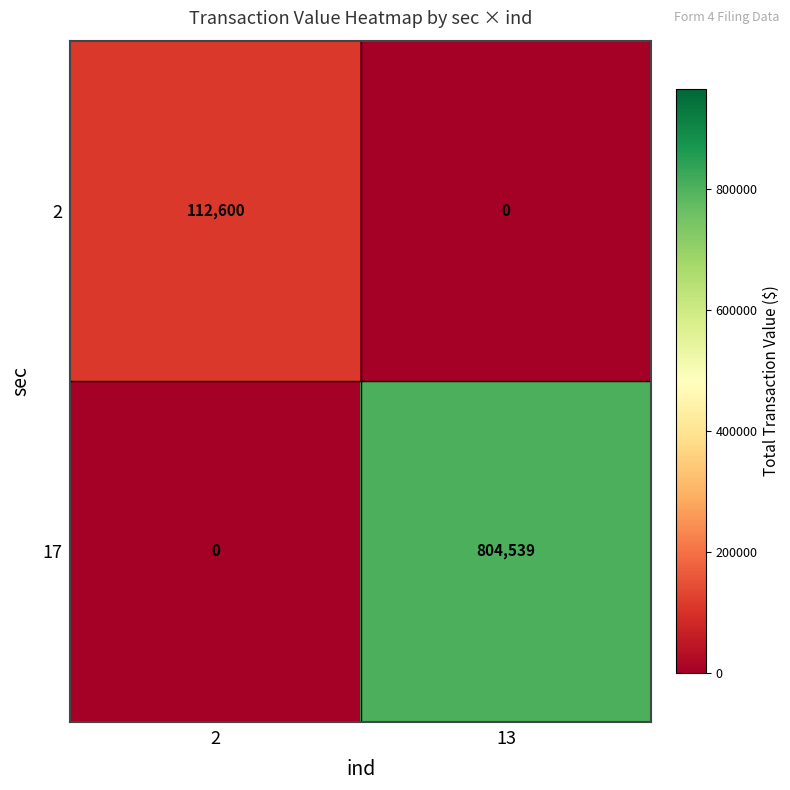

Reading left to right, list all the values displayed in this chart.

2: 2=112600	13=0
17: 2=0	13=804539